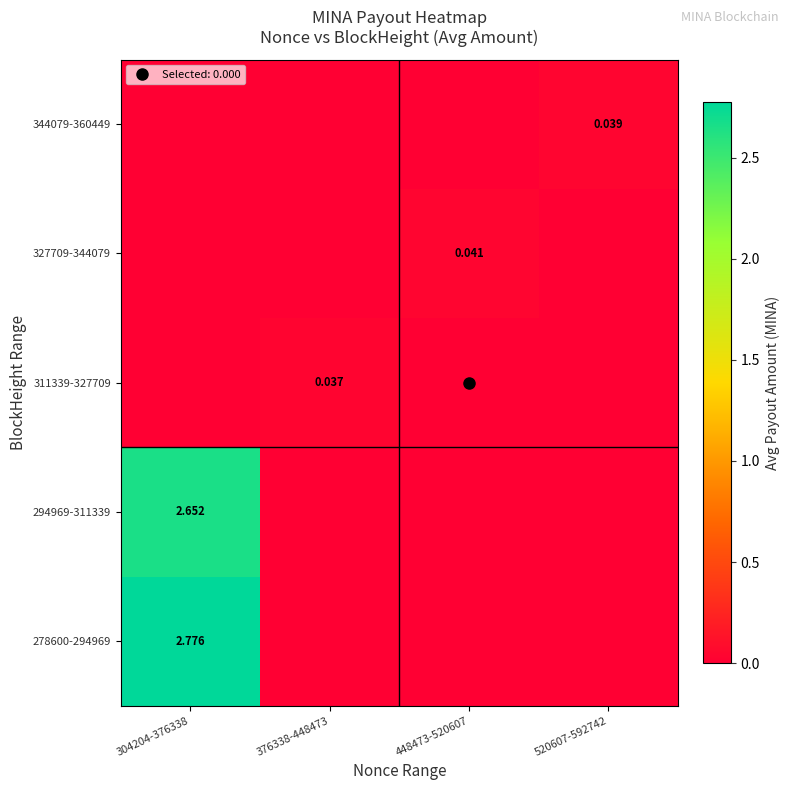

At which category is the sum across all series the highest?

304204-376338